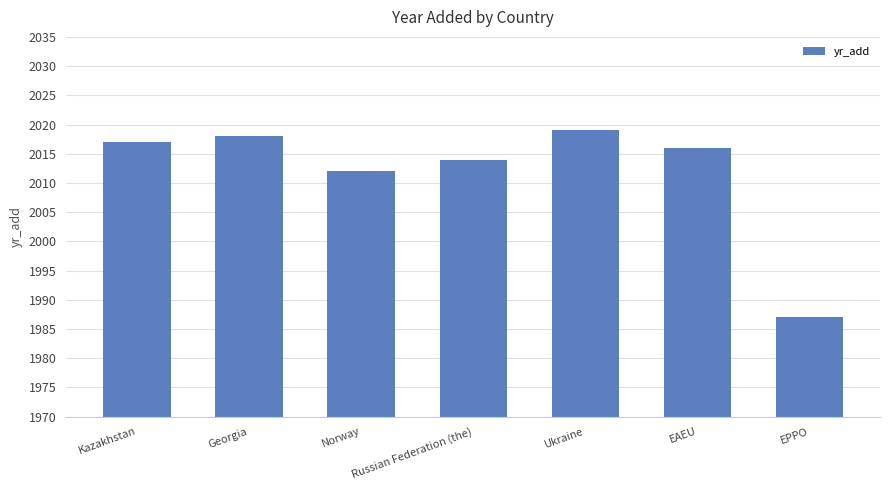

What is the ratio of the value at Georgia to the value at Kazakhstan?

1.0